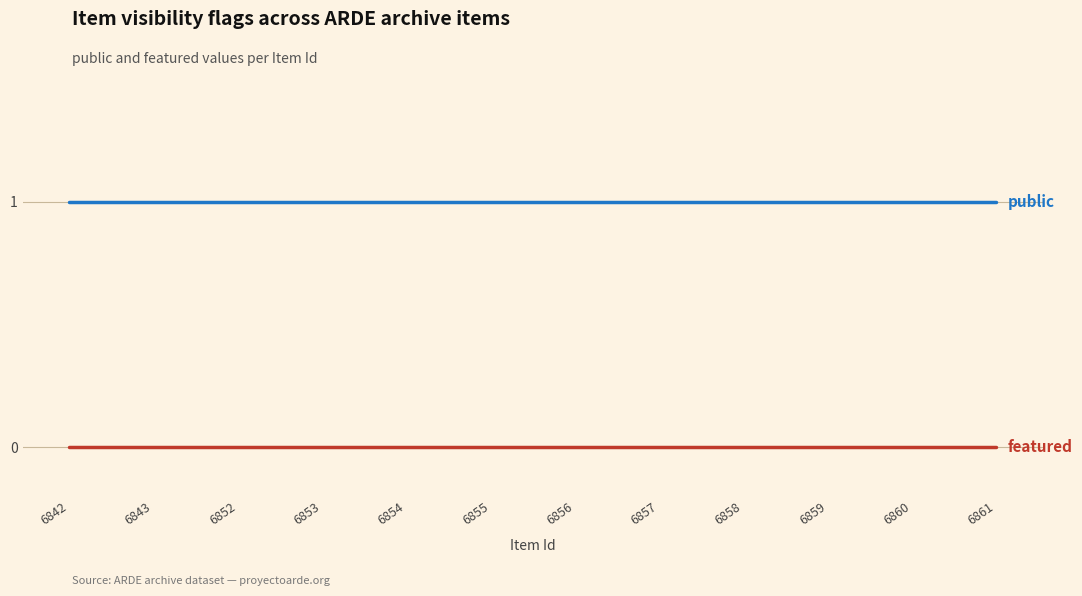

Reading right to left, list all the values displayed in this chart.

public: 6861=1	6860=1	6859=1	6858=1	6857=1	6856=1	6855=1	6854=1	6853=1	6852=1	6843=1	6842=1
featured: 6861=0	6860=0	6859=0	6858=0	6857=0	6856=0	6855=0	6854=0	6853=0	6852=0	6843=0	6842=0